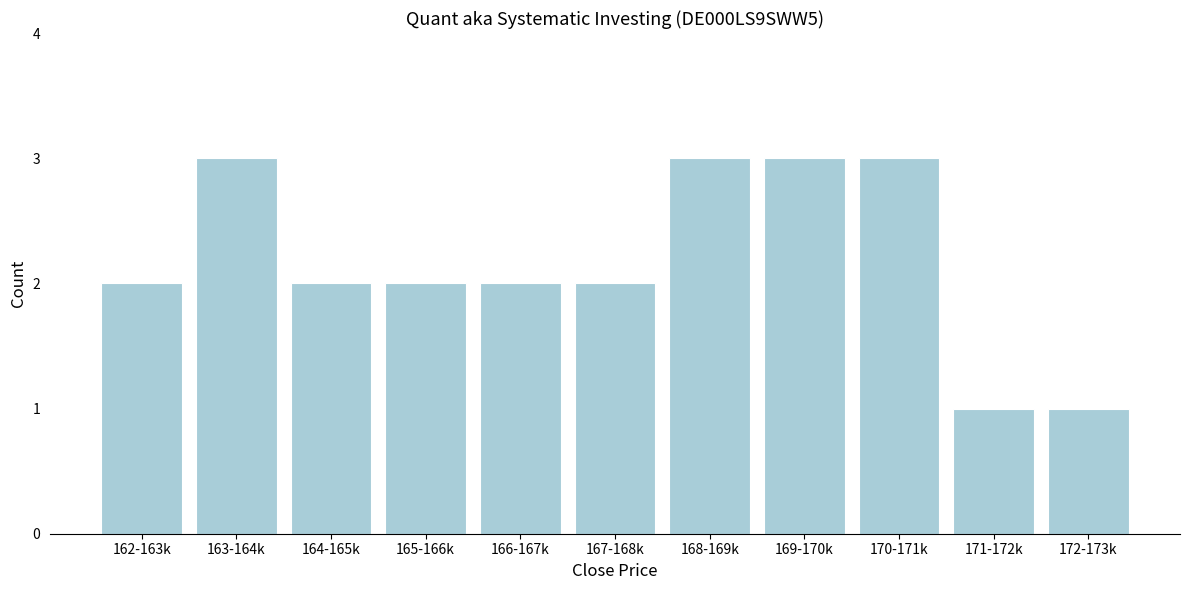

Reading left to right, what are all the values shown in this chart?

2	3	2	2	2	2	3	3	3	1	1